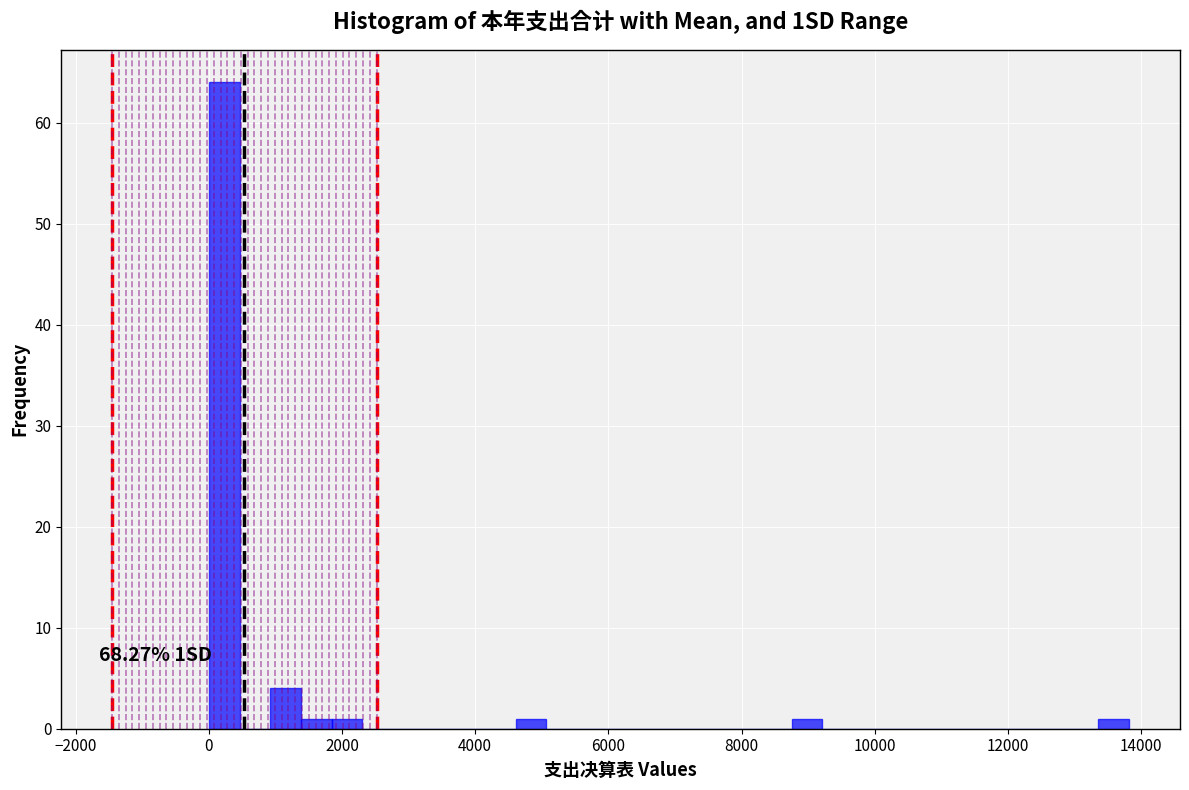

Around what value on the x-axis is the tallest bar? Give the approximate position of its centre, as read against the axis.

200